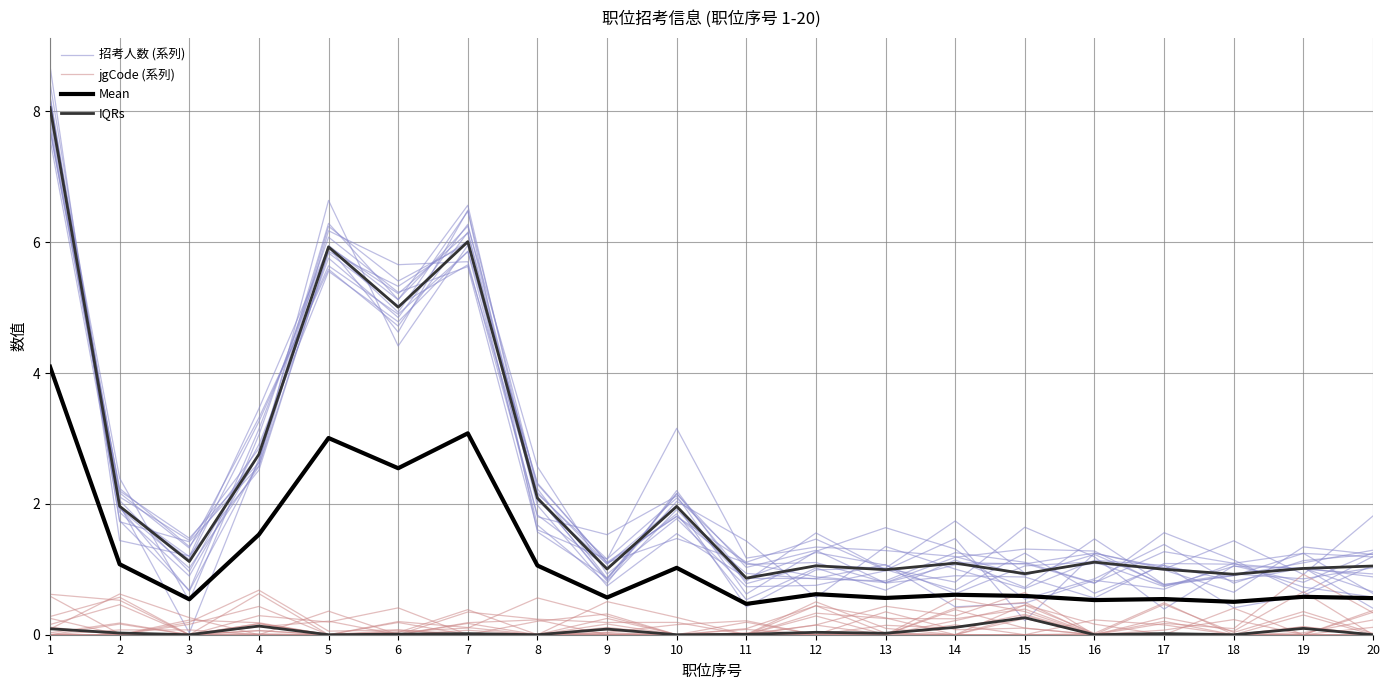

True or false: IQRs and Mean cross at least once.

False